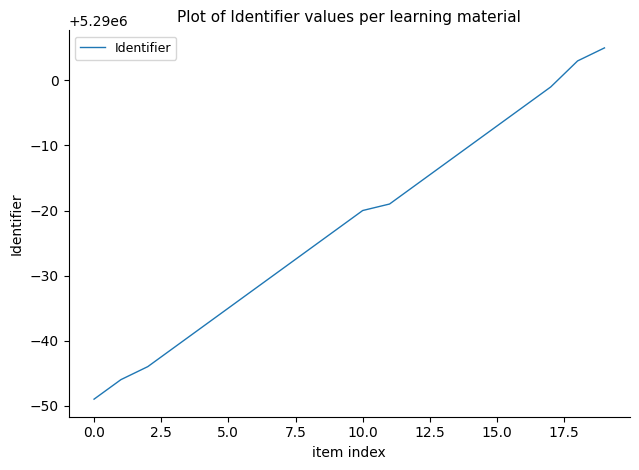

True or false: the data has more than 1 interior local peaks.

False